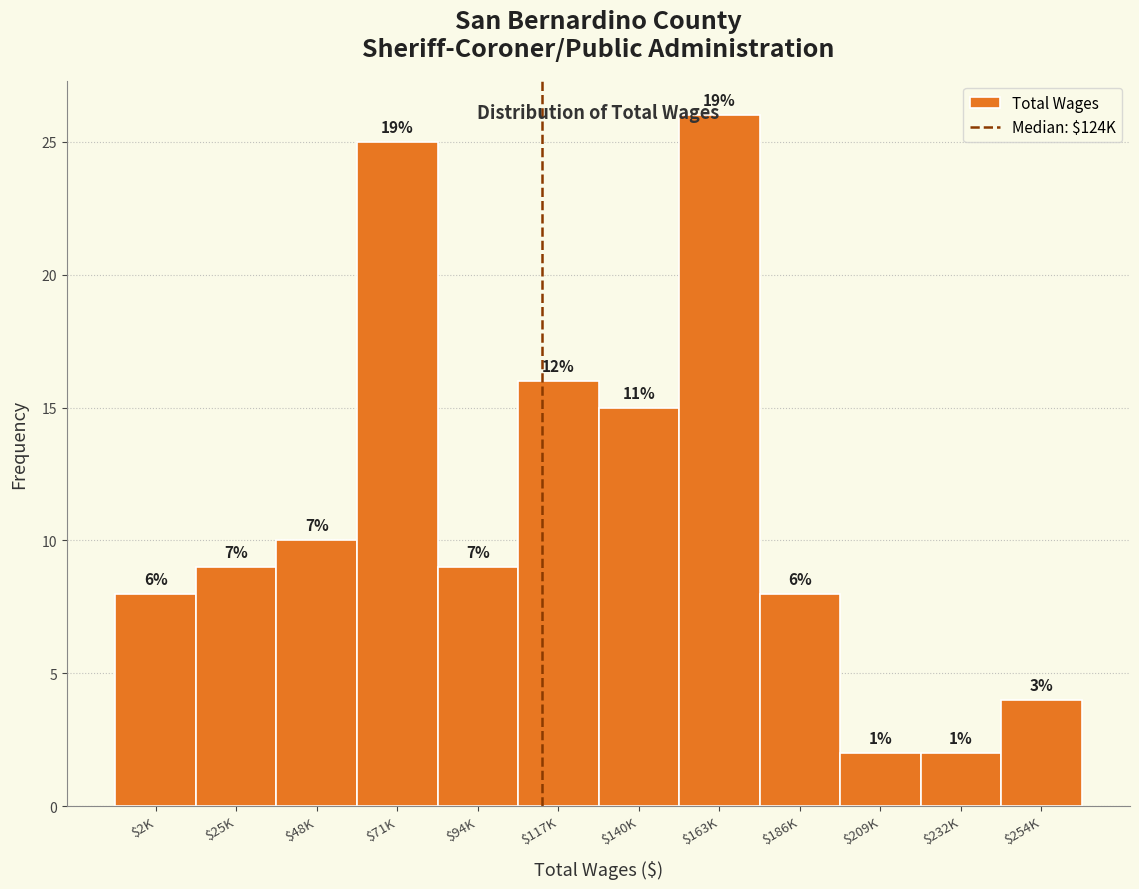

Are the bars horizontal?

No